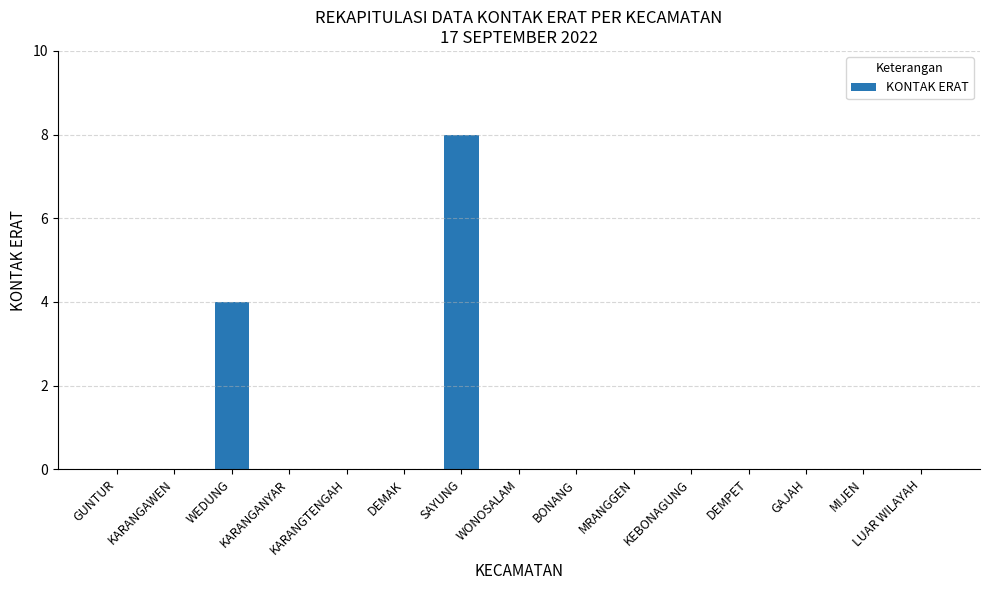

What is the greatest value displayed?

8